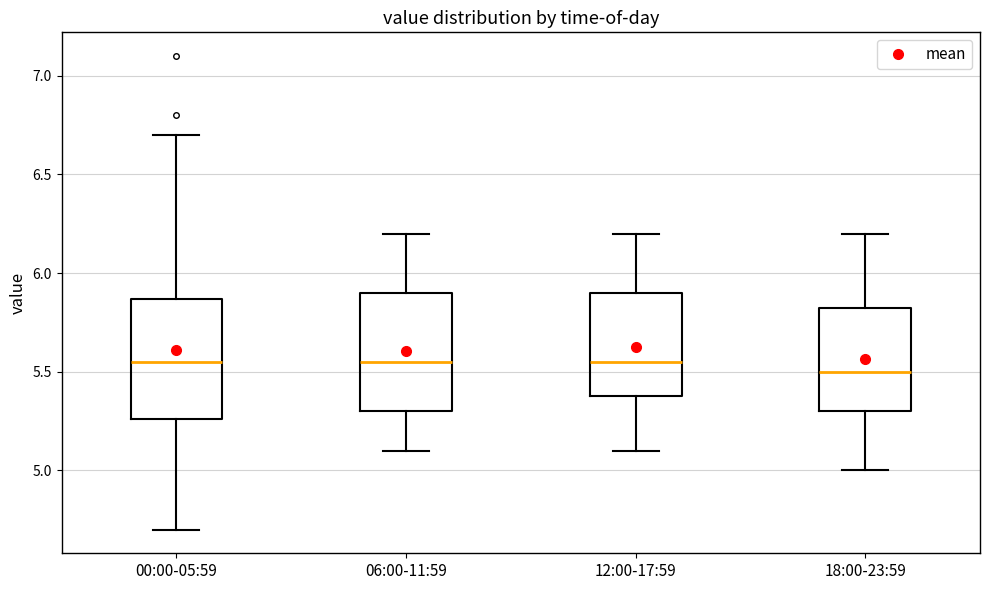

Reading left to right, read every box against the y-axis: the position of its median line, the range the box covers, and the ends of its whiskers. The values are not printed on the chart, so give them approximately, as read against the axis.

00:00-05:59: median 5.55, box 5.25 to 5.85, whiskers 4.70 to 6.70
06:00-11:59: median 5.55, box 5.30 to 5.90, whiskers 5.10 to 6.20
12:00-17:59: median 5.55, box 5.40 to 5.90, whiskers 5.10 to 6.20
18:00-23:59: median 5.50, box 5.30 to 5.85, whiskers 5.00 to 6.20